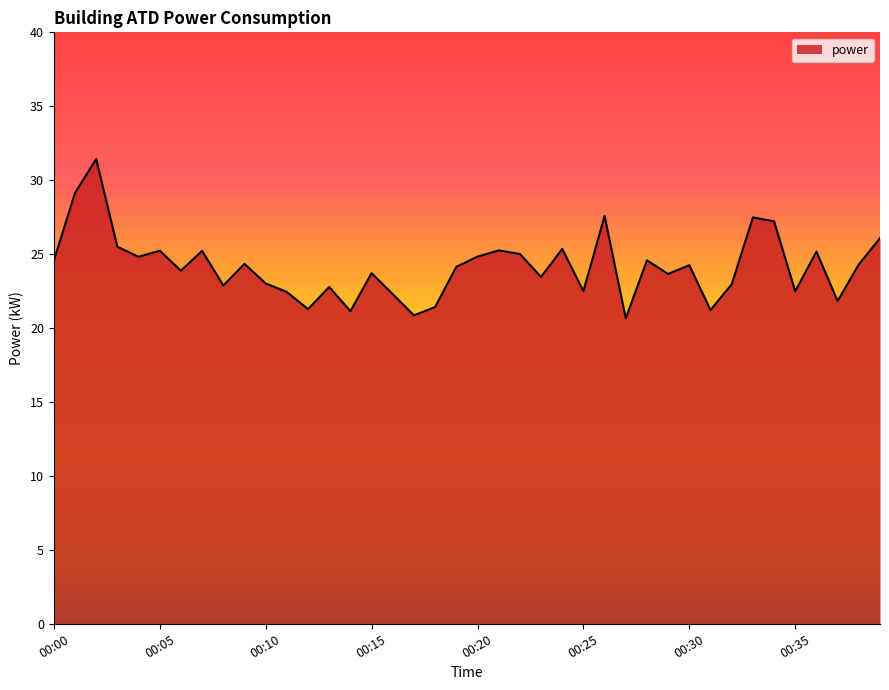

What is the difference between the maximum and minimum values?

10.8